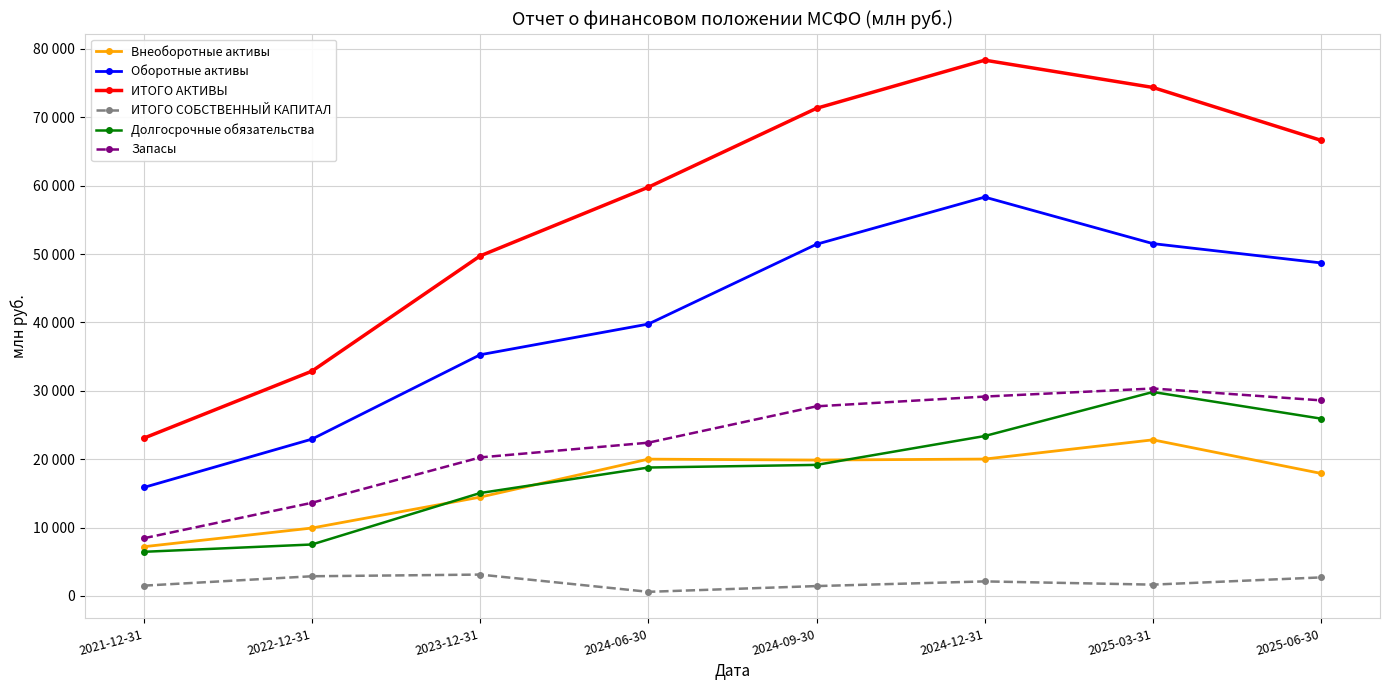

What is the difference between the ИТОГО АКТИВЫ values at 2024-09-30 and 2025-03-31?

3048